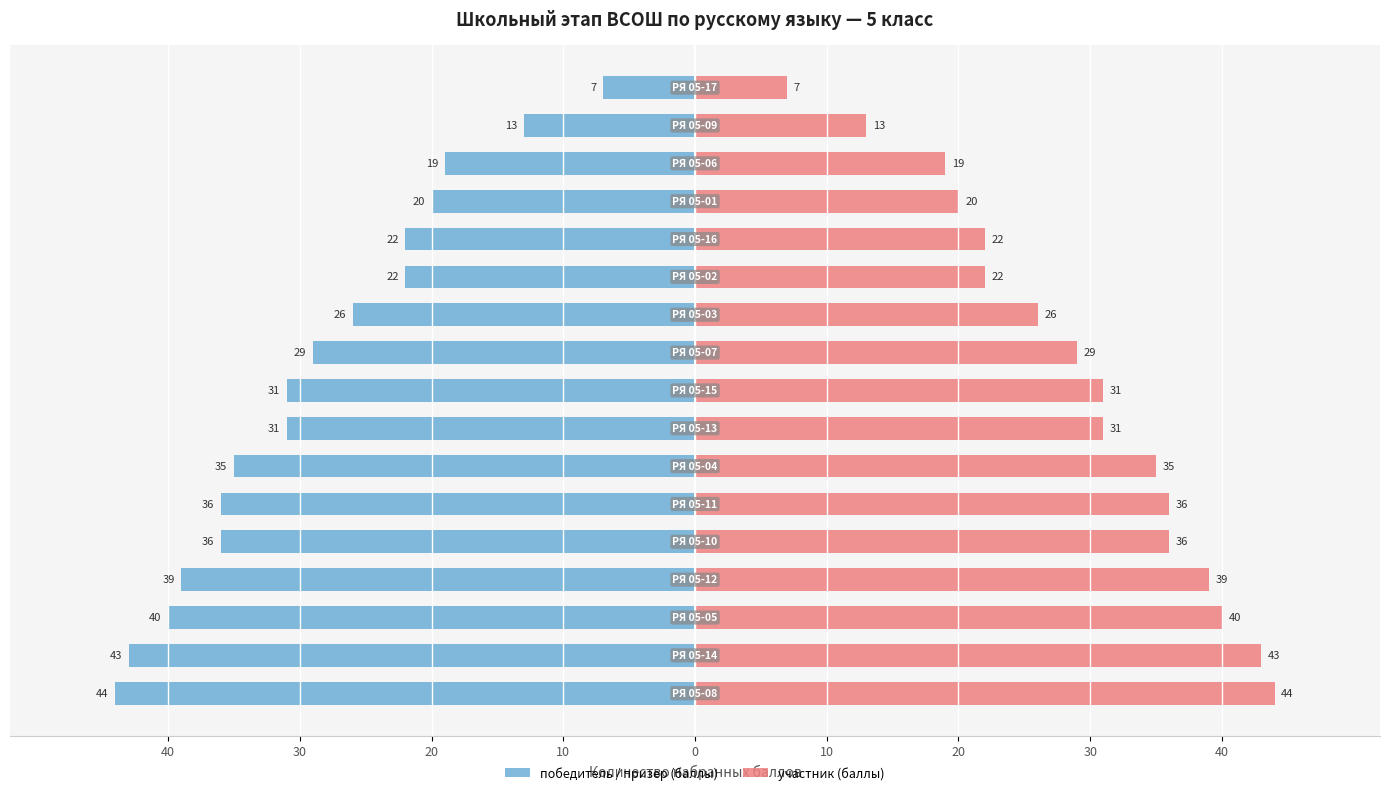

How many bars are there in each group?

2